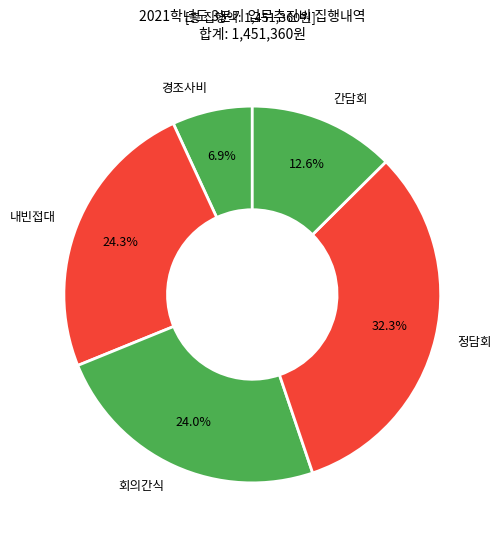

What portion of the pie excludes 내빈접대?

75.7%